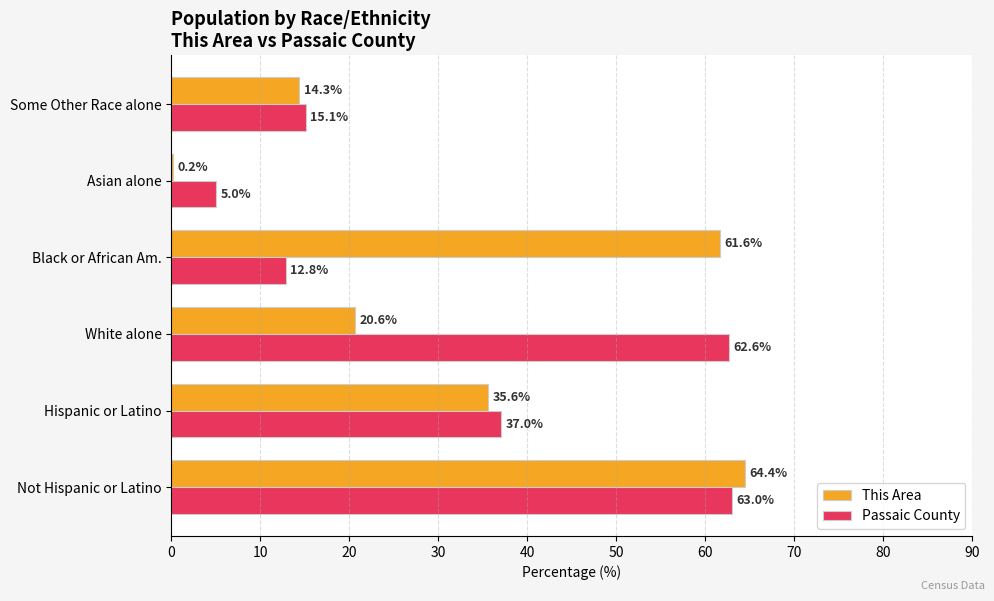

The Passaic County series shows 62.6 at White alone. True or false?

True